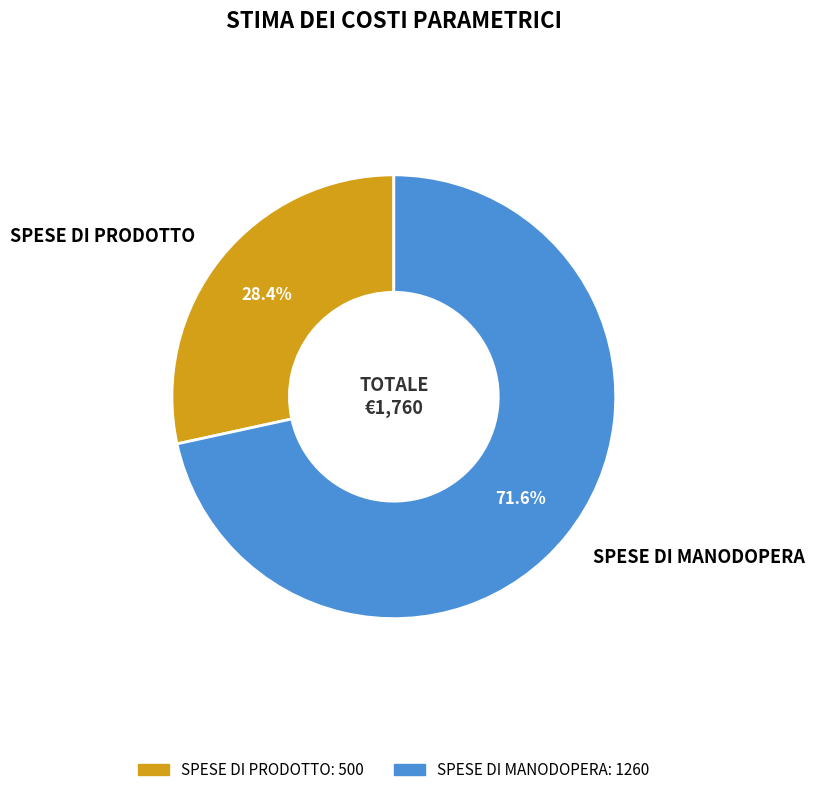

Is there a majority slice in this chart?

Yes